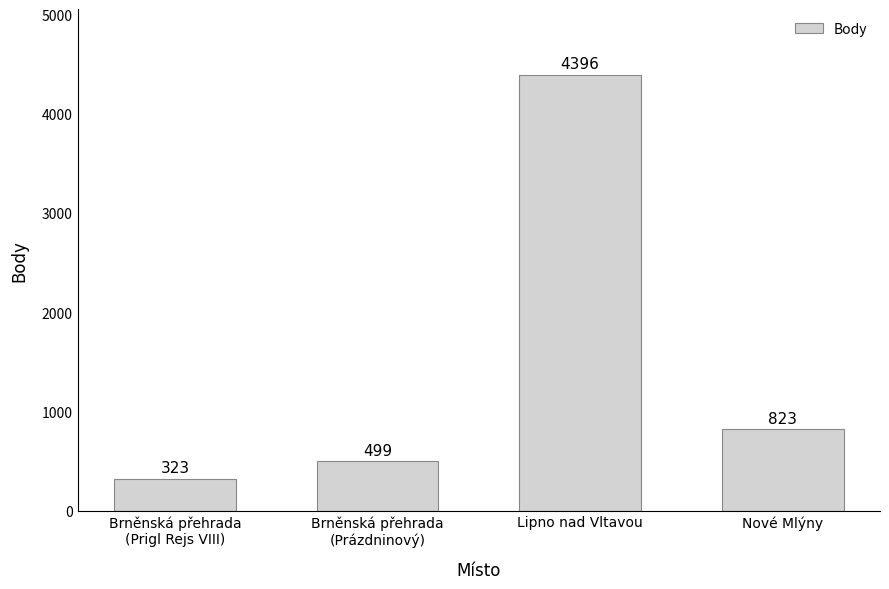

How many values are below 823?

2